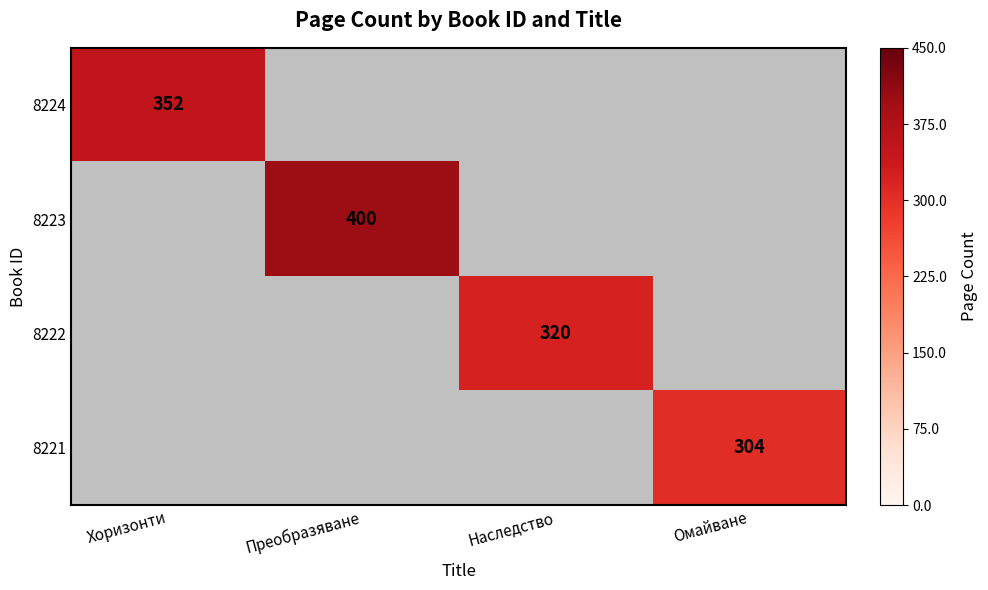

Is it true that 8221 equals 304 at Омайване?

True